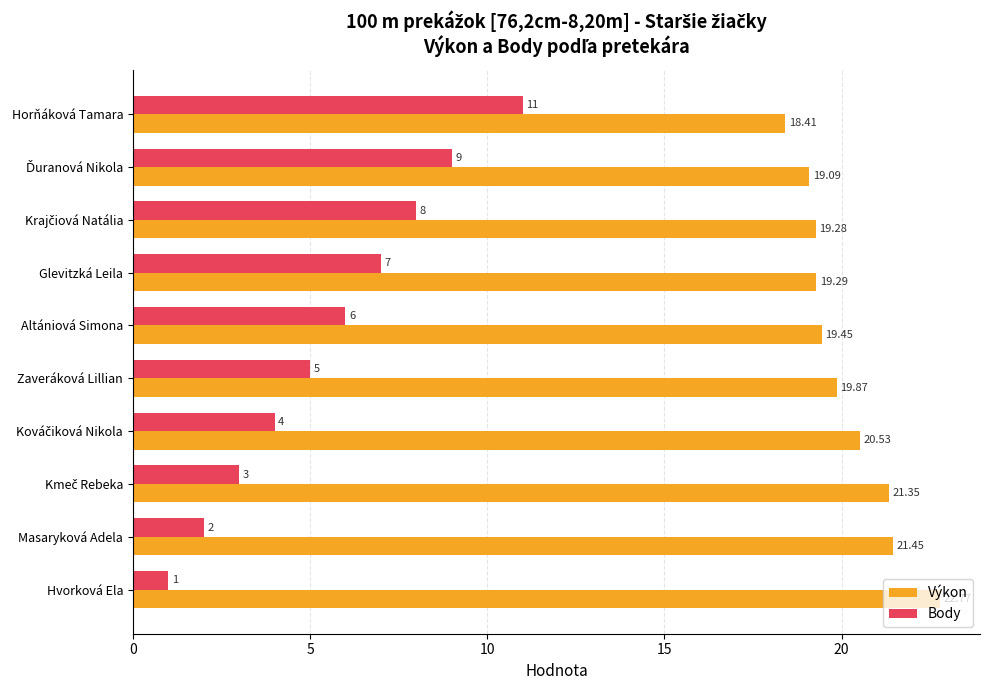

What is the minimum value shown in the chart?

1.0